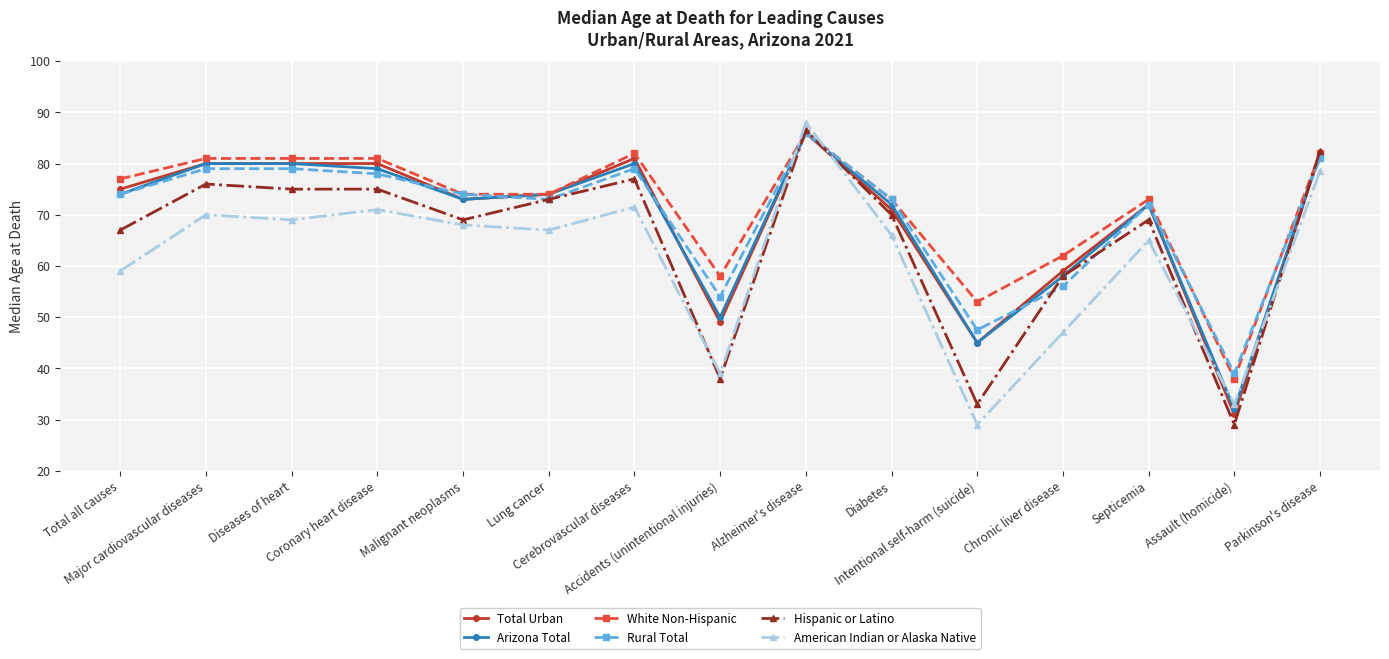

How many series are shown in this chart?

6